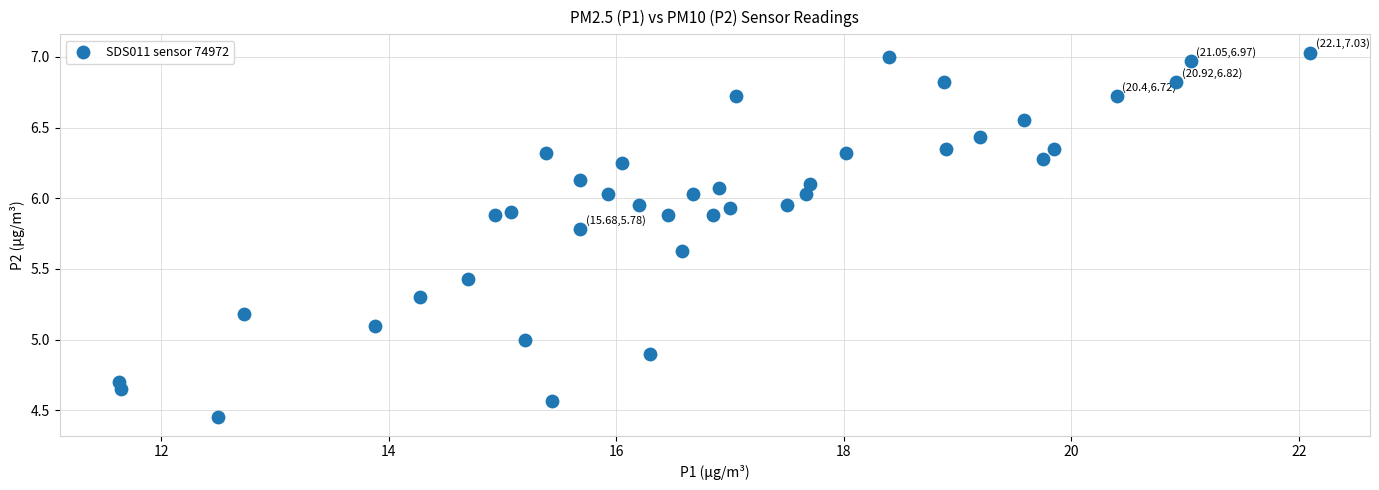

What is the range of Y values (max minus min)?

2.6